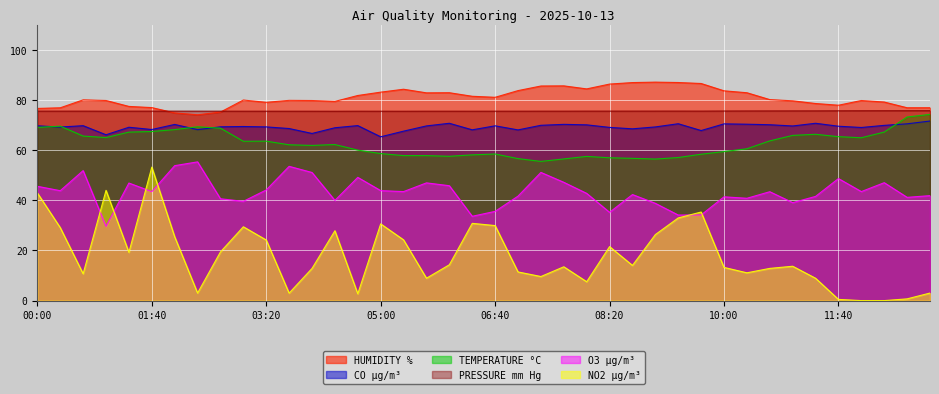

How many interior local valleys does the PRESSURE mm Hg series have?

10